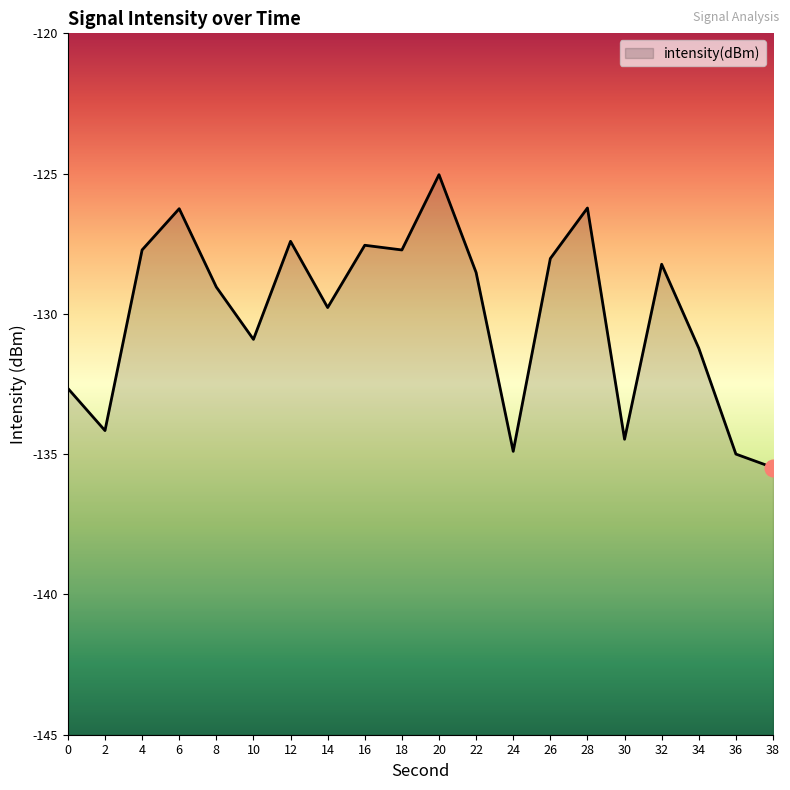

Count the number of data series in this chart.

1